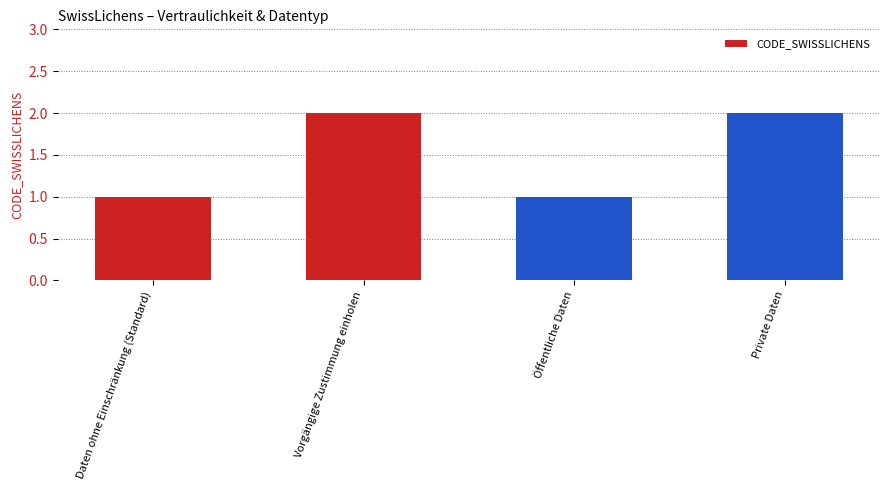

Is it true that the value at Öffentliche Daten is 1?

True